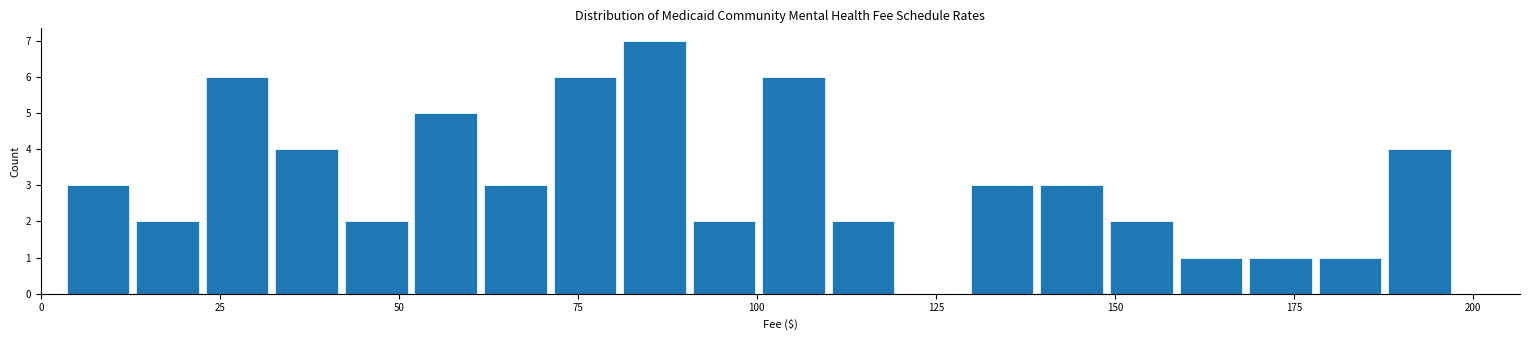

Around what value on the x-axis is the tallest bar? Give the approximate position of its centre, as read against the axis.

85